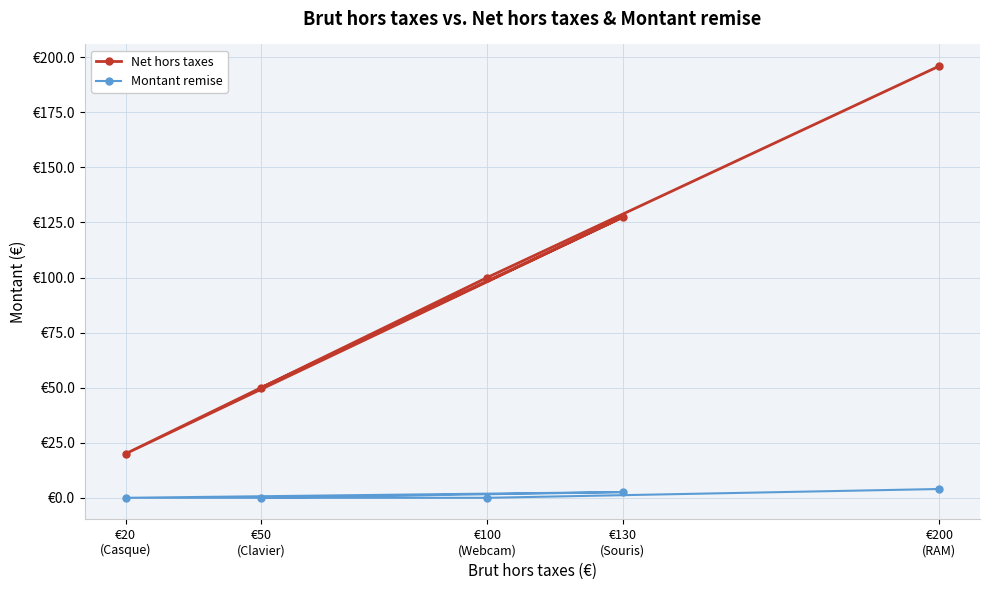

True or false: Montant remise and Net hors taxes intersect in this chart.

False